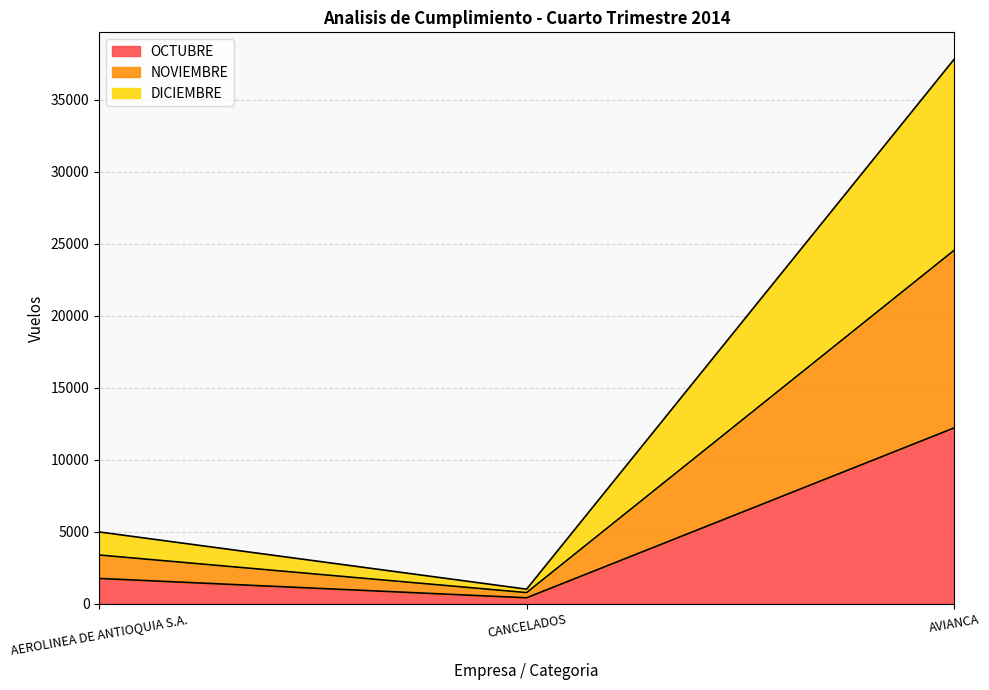

Reading left to right, transcribe the values for OCTUBRE.

AEROLINEA DE ANTIOQUIA S.A.=1762	CANCELADOS=419	AVIANCA=12213